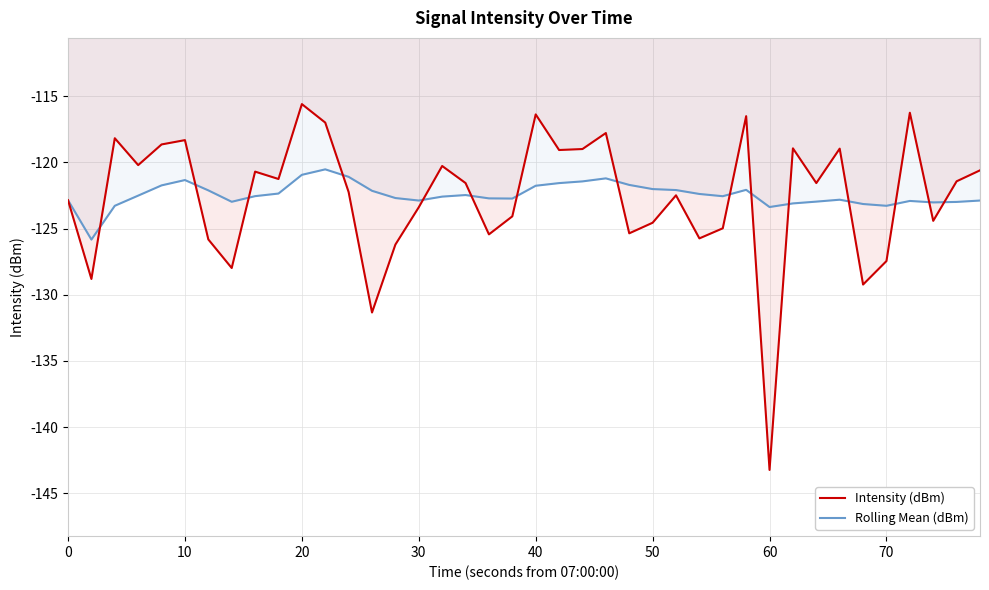

What is the maximum value shown in the chart?

-115.6